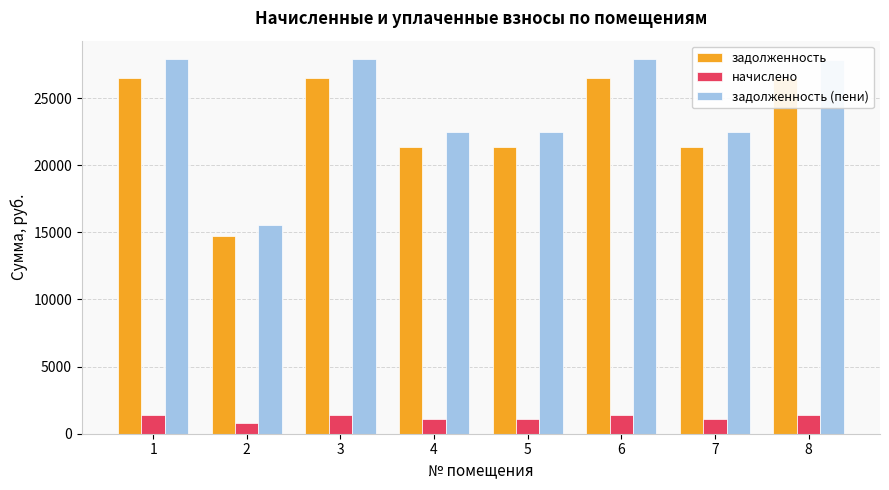

How many series are shown in this chart?

3